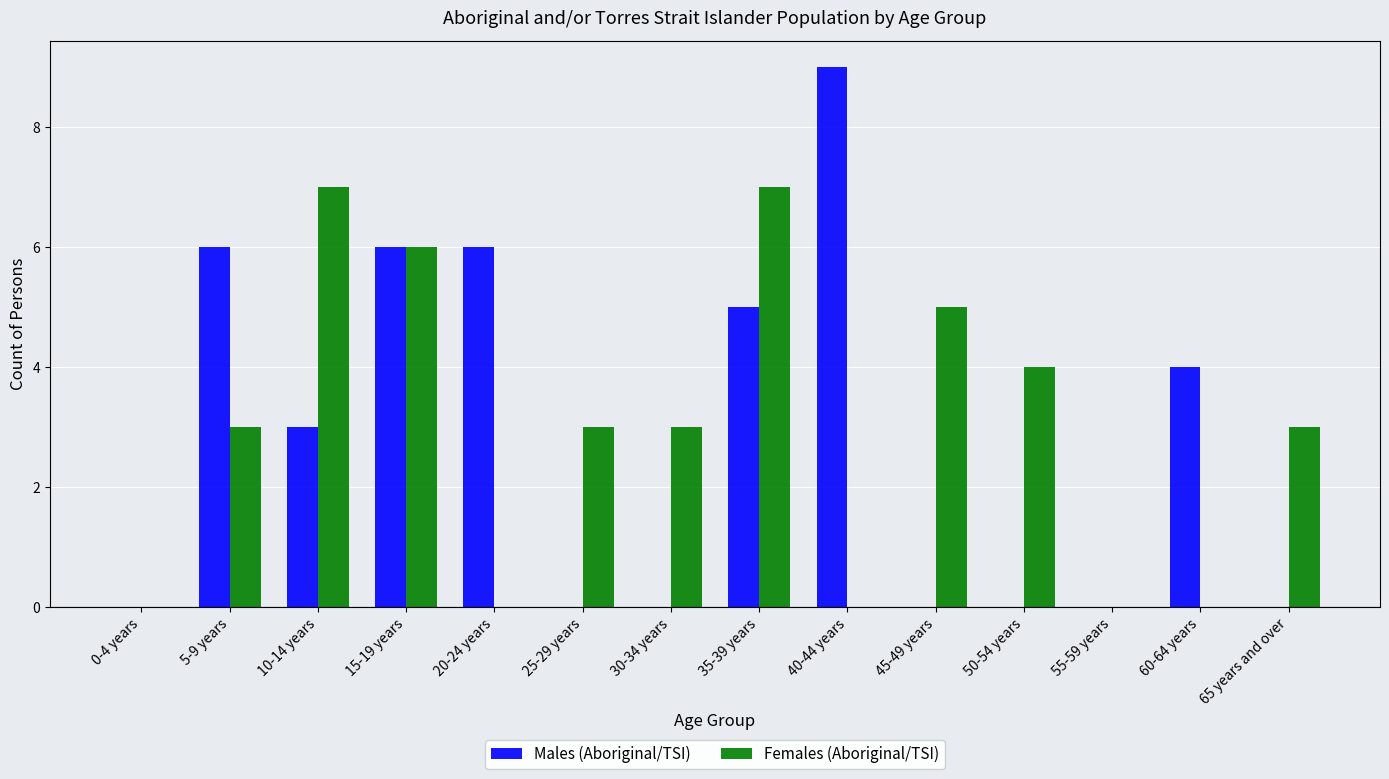

What is the sum of all Males (Aboriginal/TSI) values?

39